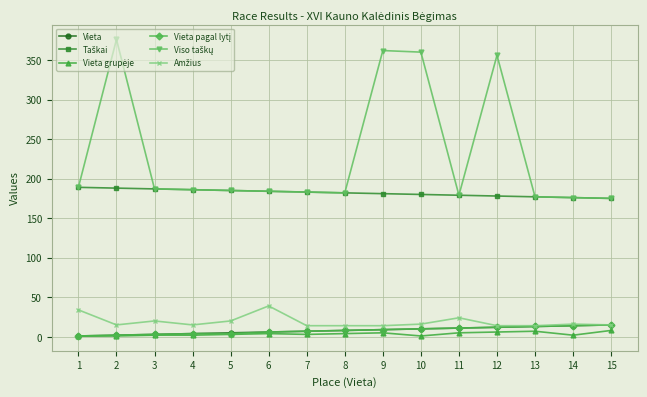

What is the greatest value displayed?

376